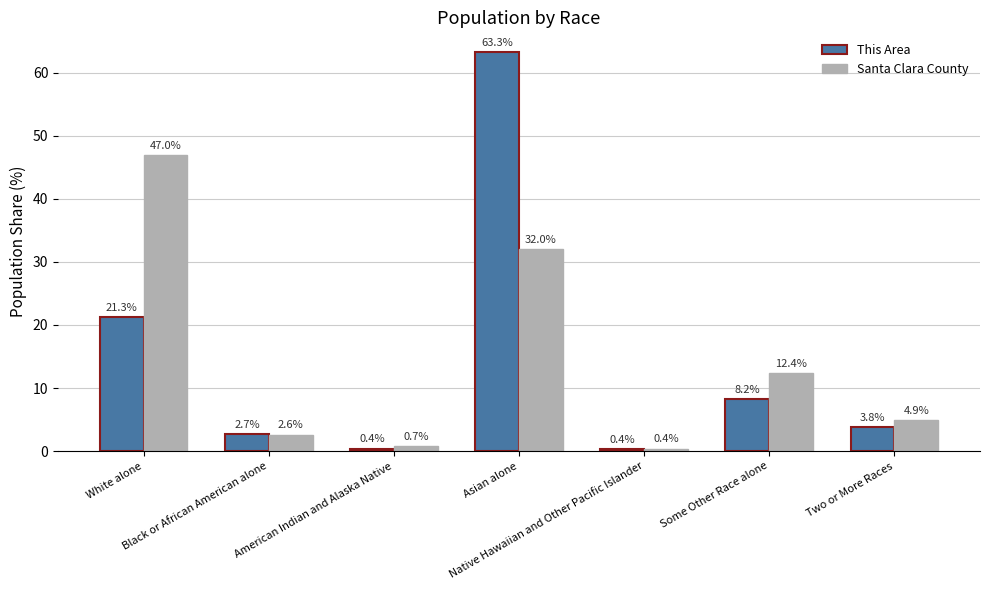

True or false: Santa Clara County has a value of 18.0 at Asian alone.

False